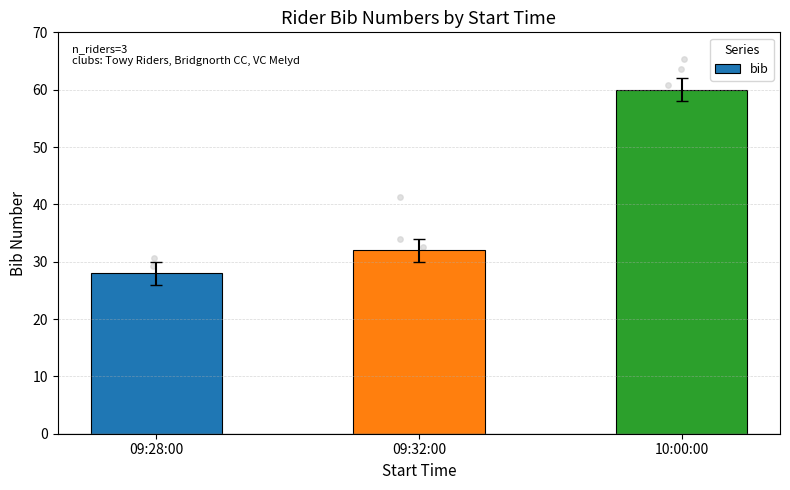

Between 09:28:00 and 10:00:00, which is larger?

10:00:00